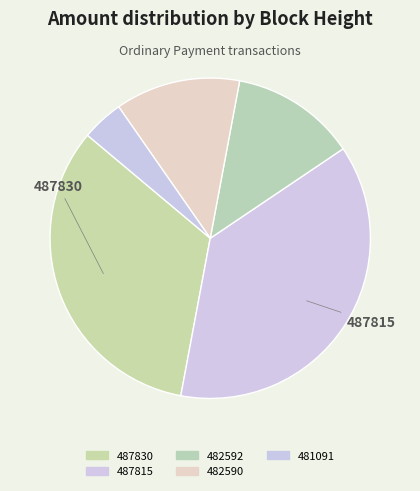

What is the change in value from 487815 to 481091?

-7.9